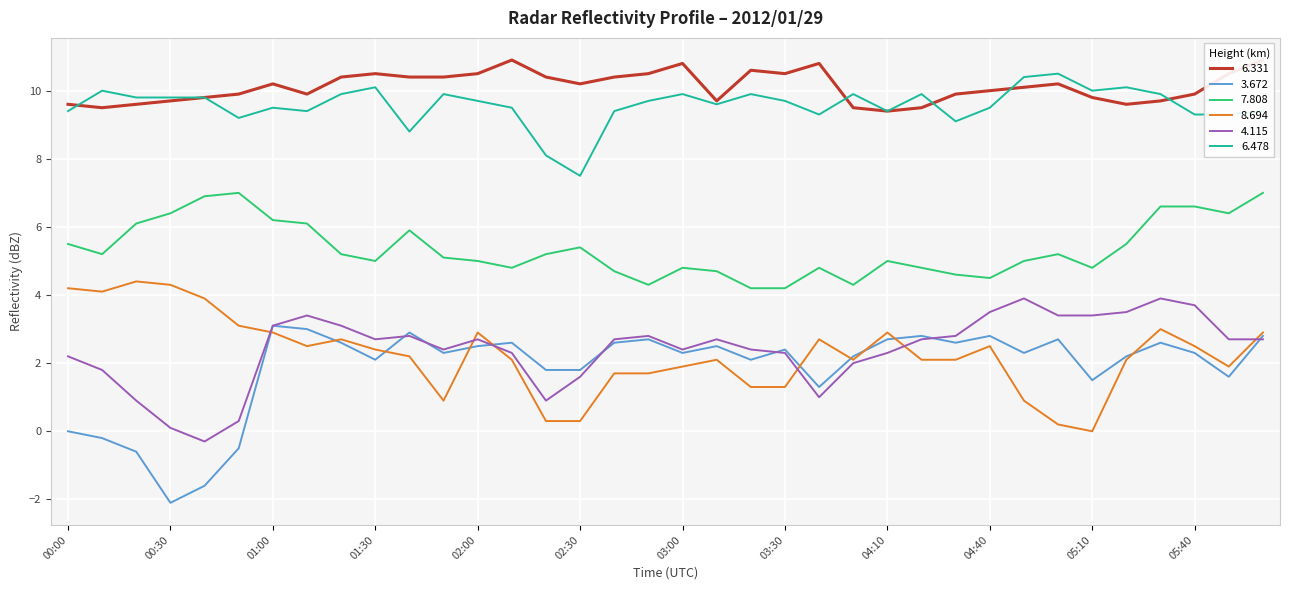

Where is 8.694 nearest to the value 2?

02:10